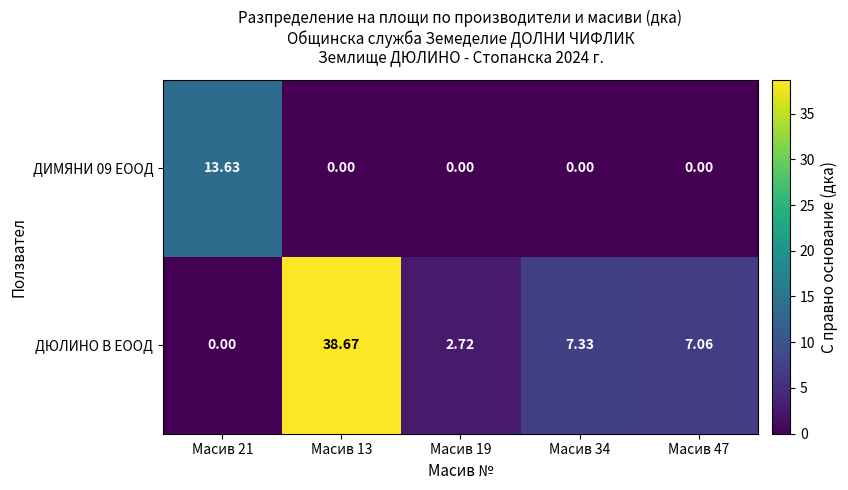

Which series has the widest spread of values?

ДЮЛИНО В ЕООД